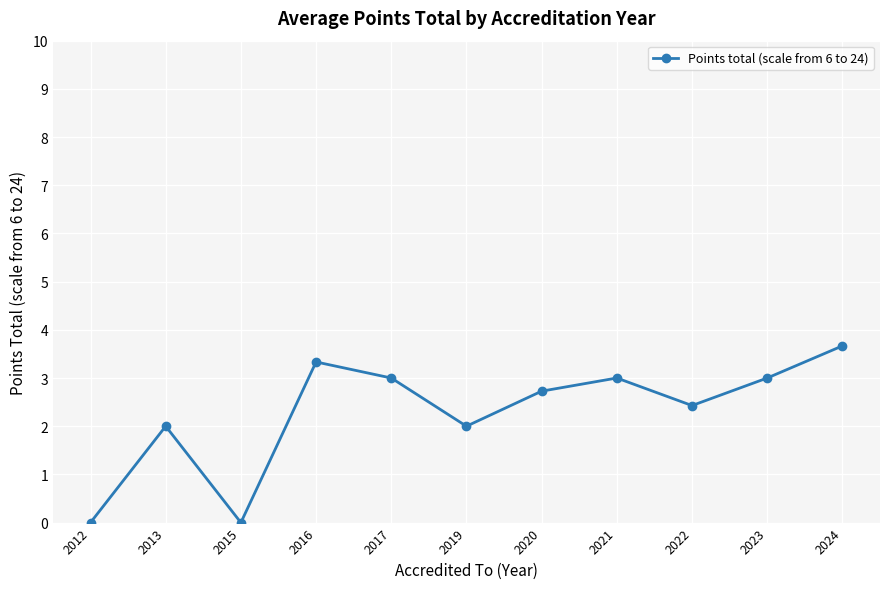

At which category does the data reach its first local peak?

2013